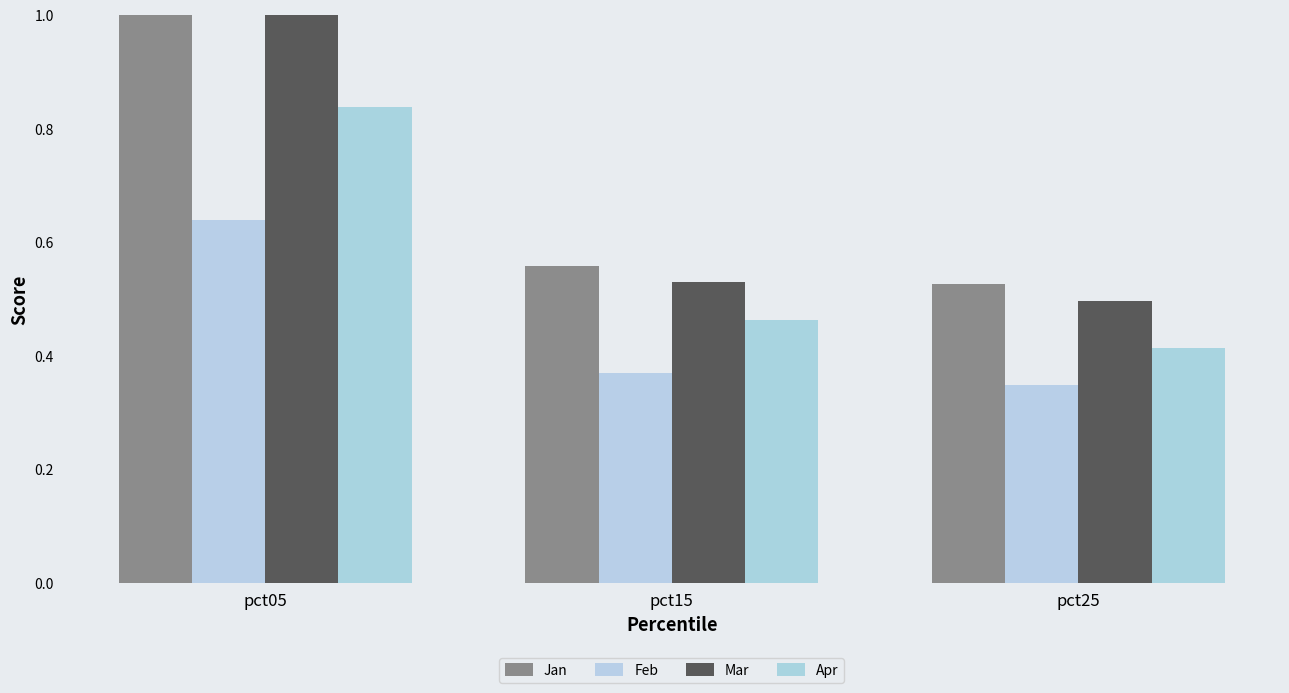

Read the Feb value at pct05.

0.6